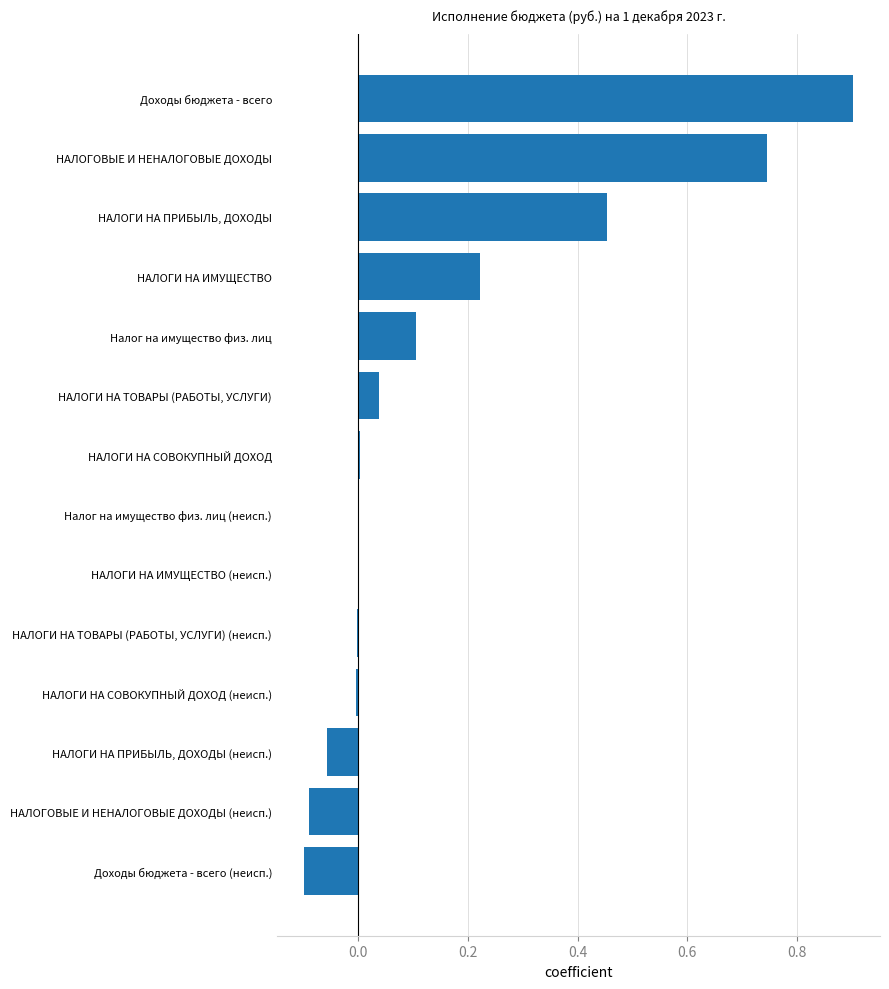

What is the sum of the values at НАЛОГОВЫЕ И НЕНАЛОГОВЫЕ ДОХОДЫ and Доходы бюджета - всего?

1.6